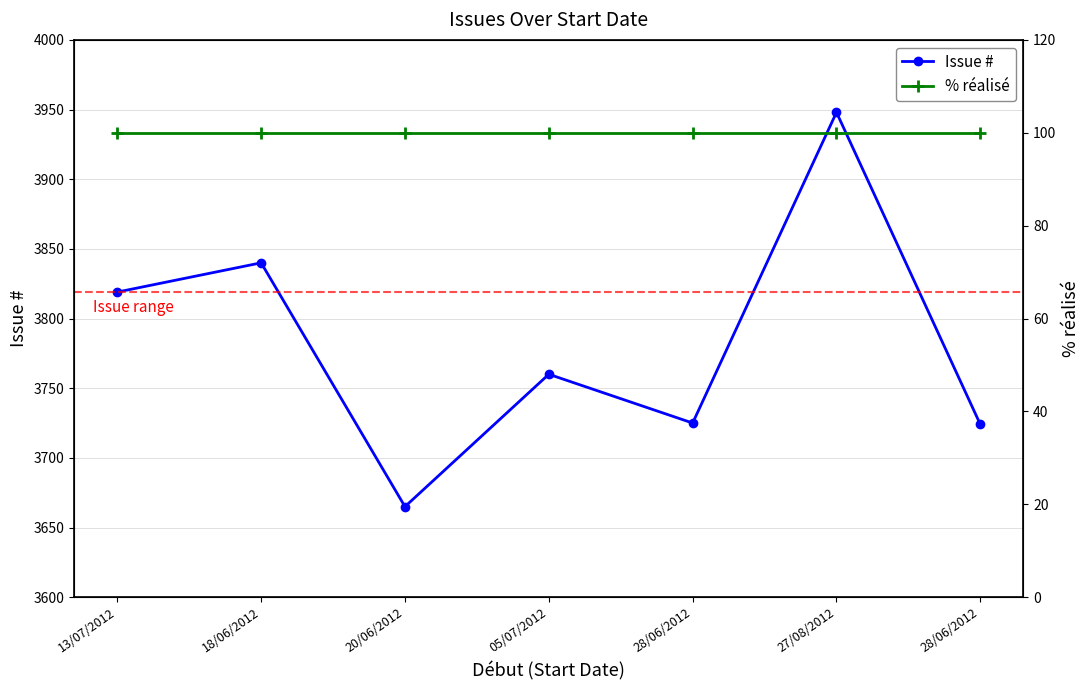

At which category does Issue # reach its first local valley?

20/06/2012